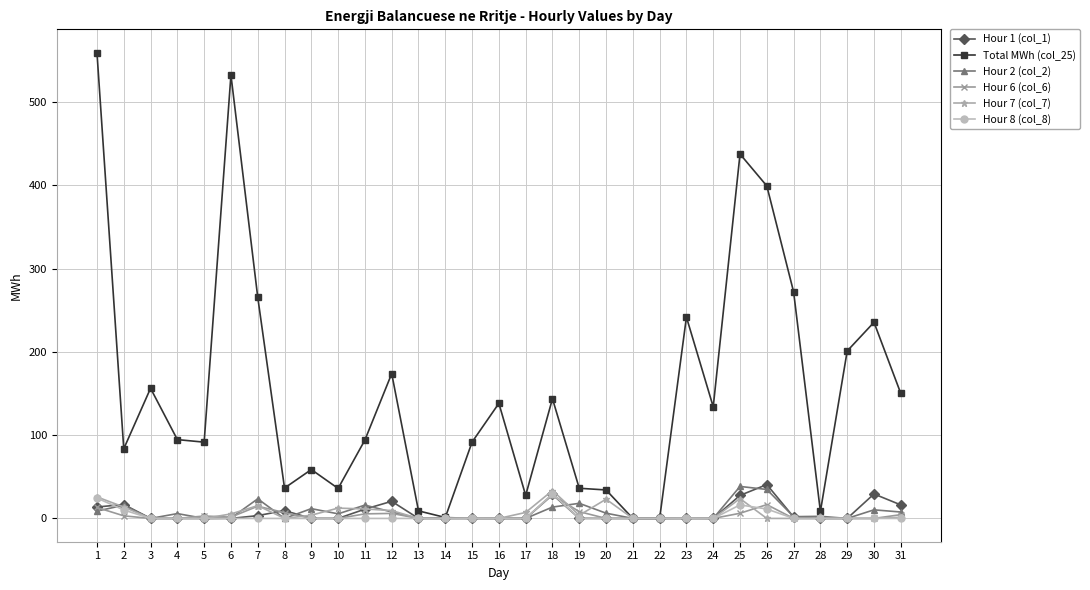

Which series has the largest total across all categories?

Total MWh (col_25)